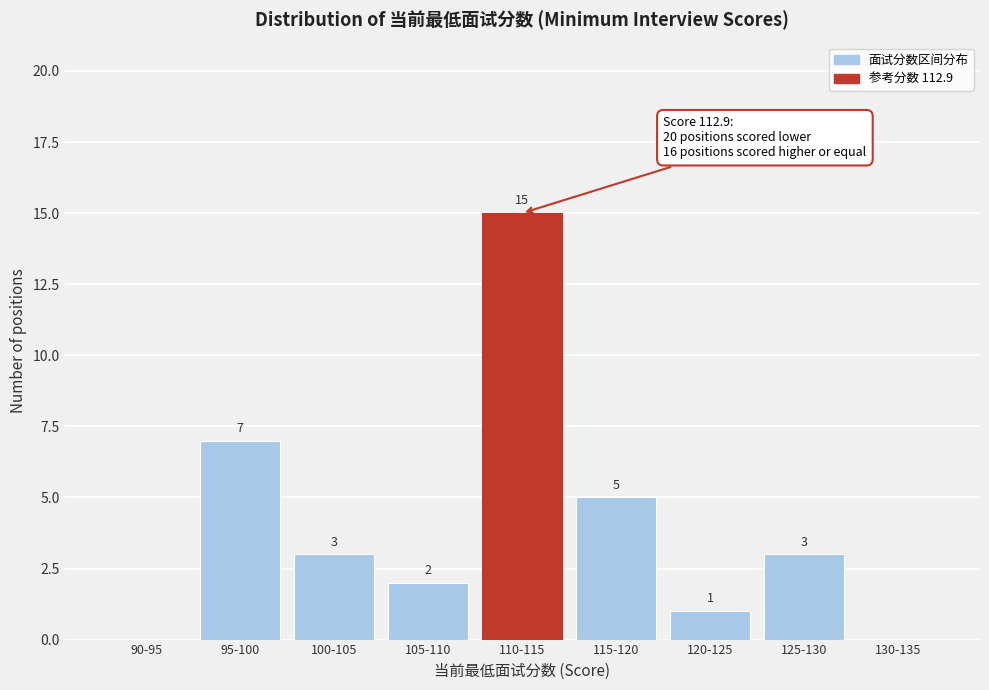

Reading left to right, transcribe all the data shown in this chart.

90-95=0	95-100=7	100-105=3	105-110=2	110-115=15	115-120=5	120-125=1	125-130=3	130-135=0